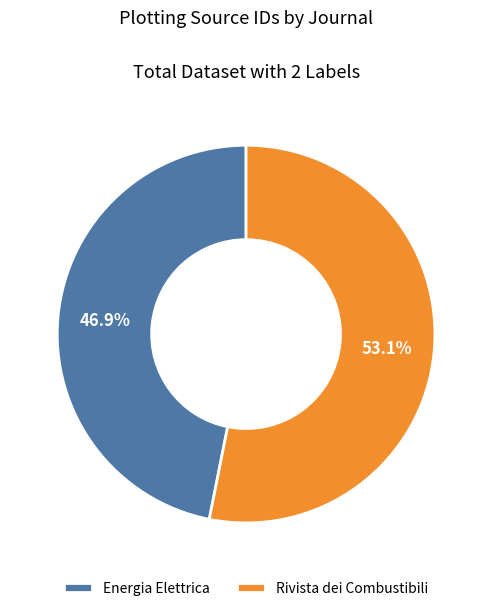

Is there a majority slice in this chart?

Yes